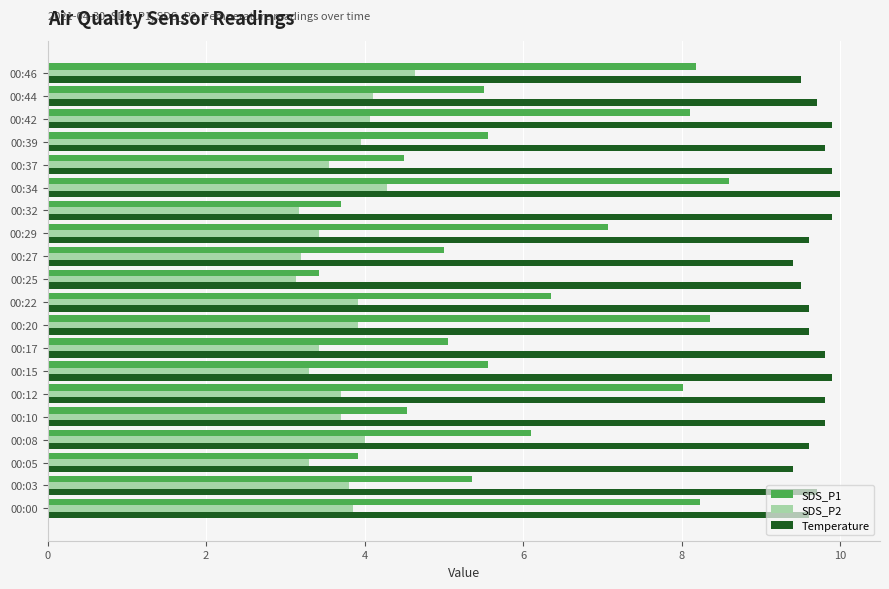

Which series has the widest spread of values?

SDS_P1